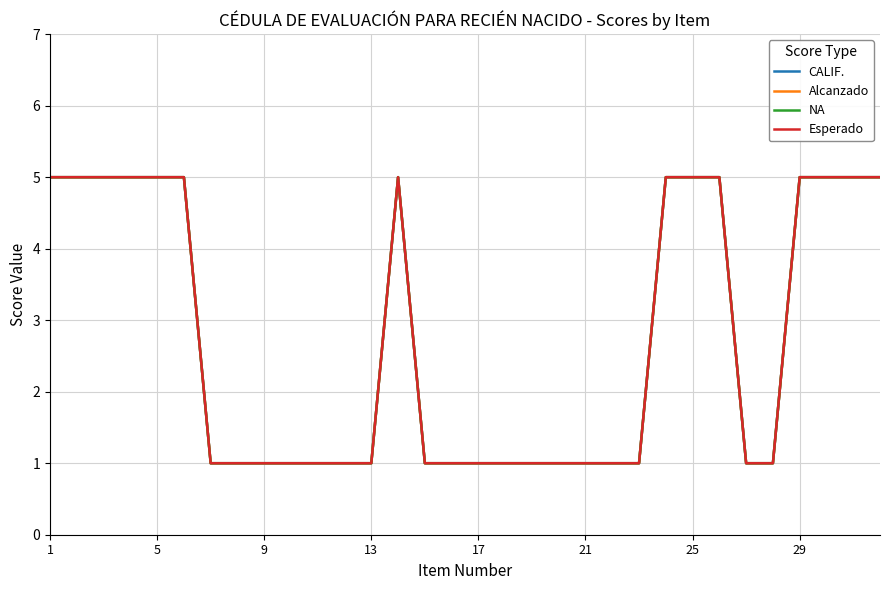

True or false: Esperado and Alcanzado intersect in this chart.

False